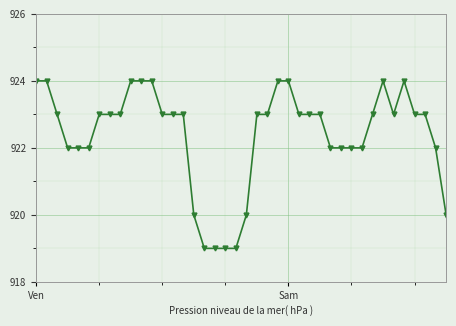

True or false: there are more than 0 points higher than both neighbors.

True